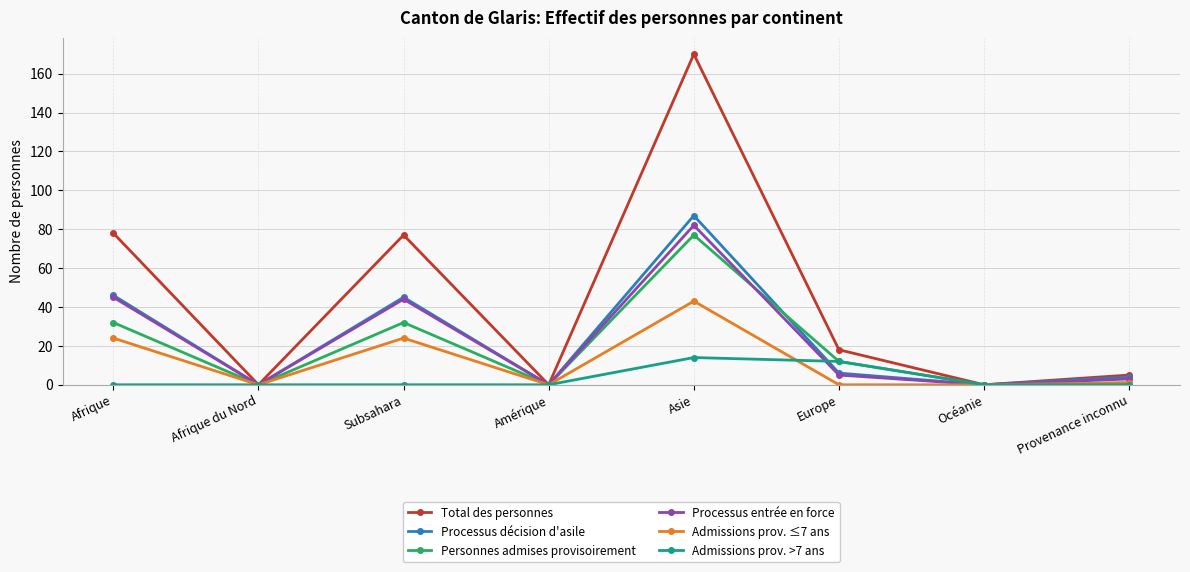

Reading right to left, transcribe all the data shown in this chart.

Total des personnes: 5	0	18	170	0	77	0	78
Processus décision d'asile: 4	0	6	87	0	45	0	46
Personnes admises provisoirement: 1	0	12	77	0	32	0	32
Processus entrée en force: 3	0	5	82	0	44	0	45
Admissions prov. ≤7 ans: 1	0	0	43	0	24	0	24
Admissions prov. >7 ans: 0	0	12	14	0	0	0	0